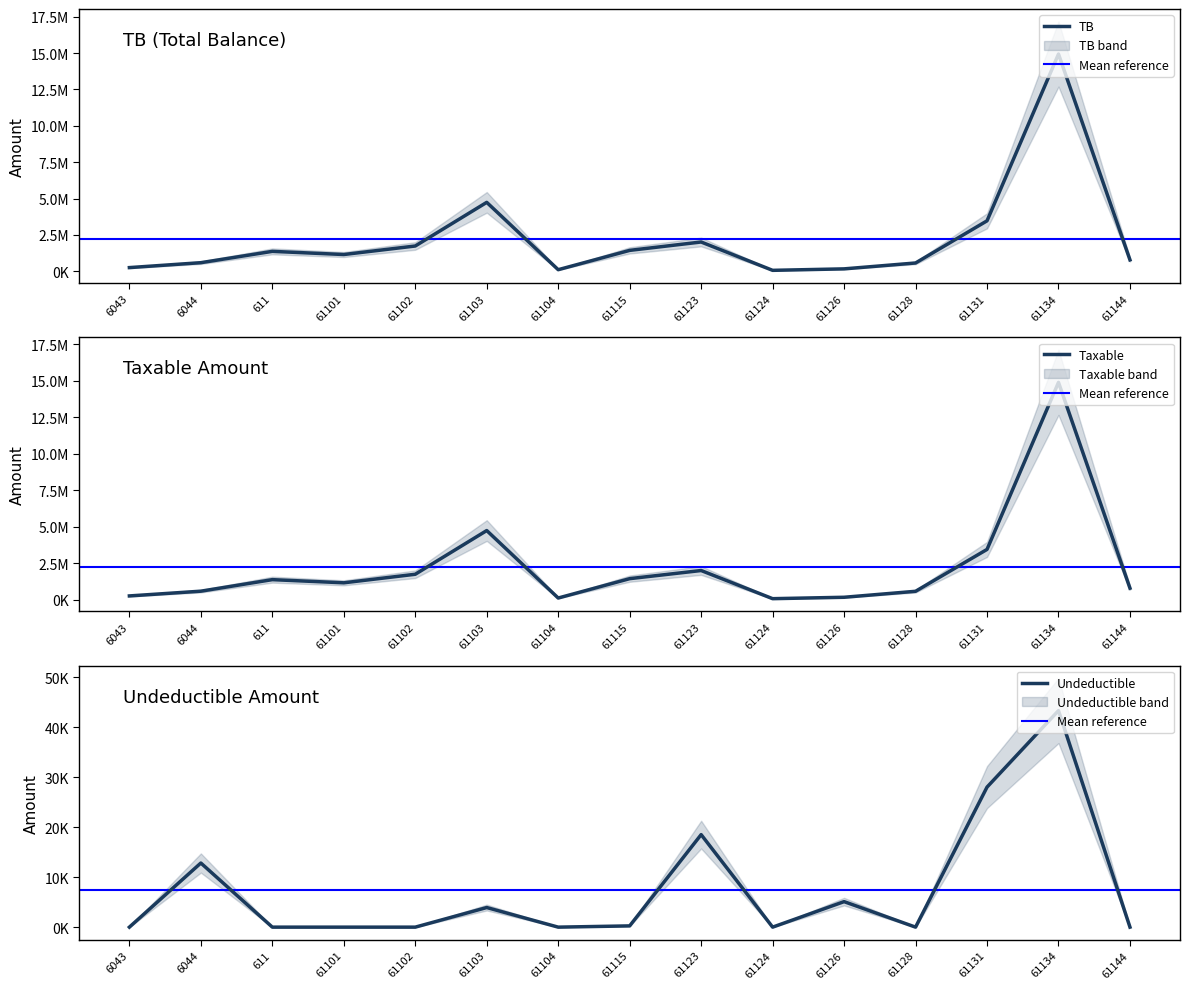

Between 61124 and 61144, which series saw the biggest shift?

TB